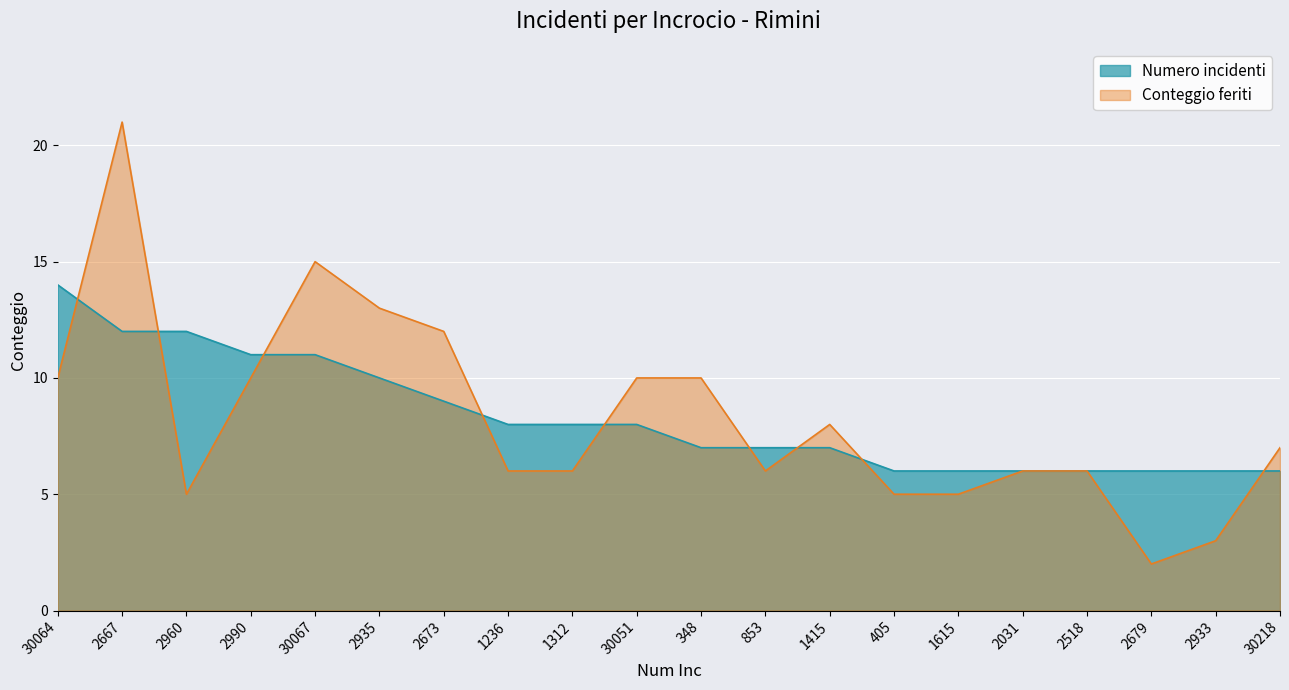

Reading left to right, extract all data points from this chart.

Numero incidenti: 30064=14	2667=12	2960=12	2990=11	30067=11	2935=10	2673=9	1236=8	1312=8	30051=8	348=7	853=7	1415=7	405=6	1615=6	2031=6	2518=6	2679=6	2933=6	30218=6
Conteggio feriti: 30064=10	2667=21	2960=5	2990=10	30067=15	2935=13	2673=12	1236=6	1312=6	30051=10	348=10	853=6	1415=8	405=5	1615=5	2031=6	2518=6	2679=2	2933=3	30218=7